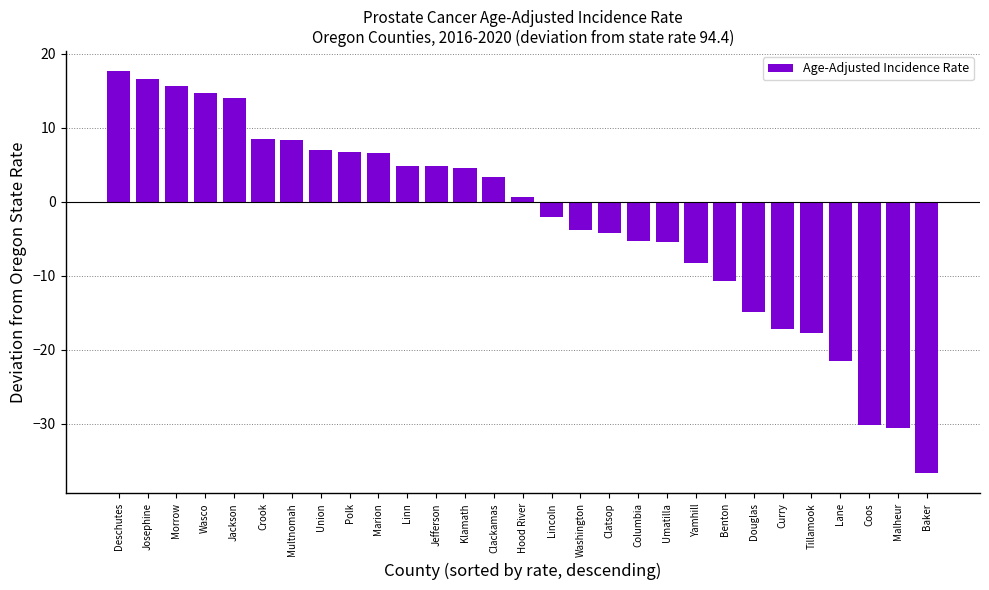

What is the difference between the second highest and second lowest values?

47.1